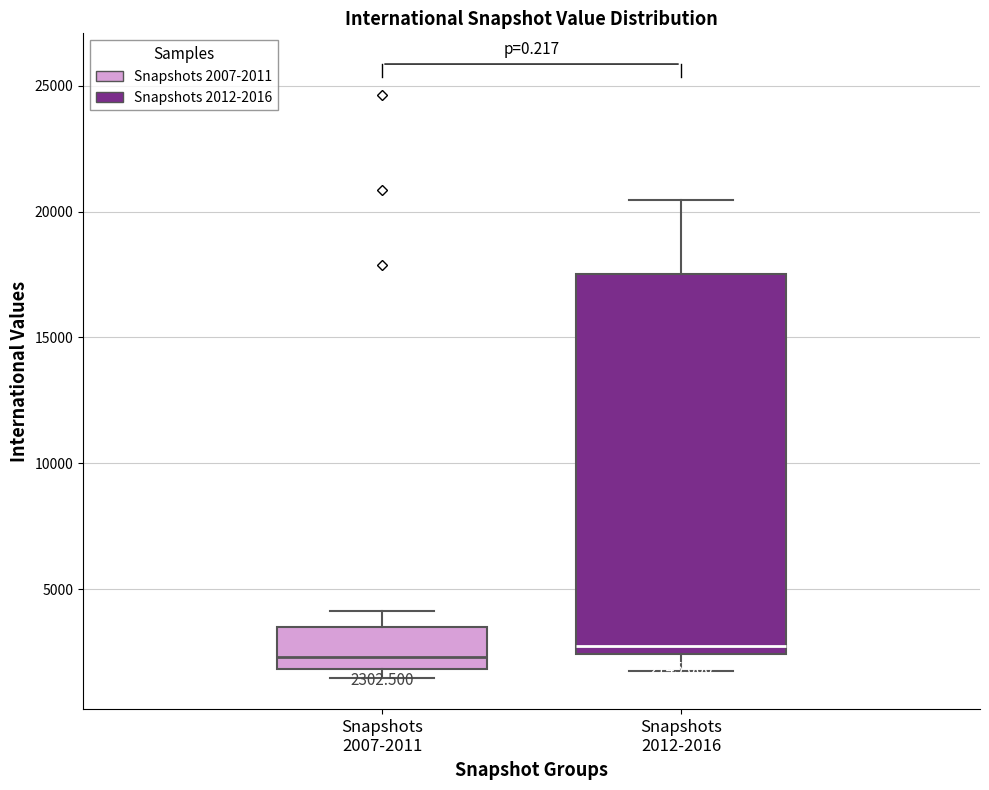

Comparing the boxes themselves (not the whiskers), which one is the tallest?

Snapshots 2012-2016